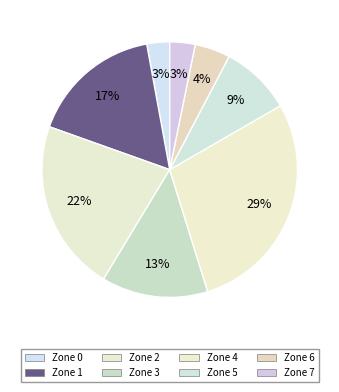

What is the smallest slice in the pie chart?

Zone 0